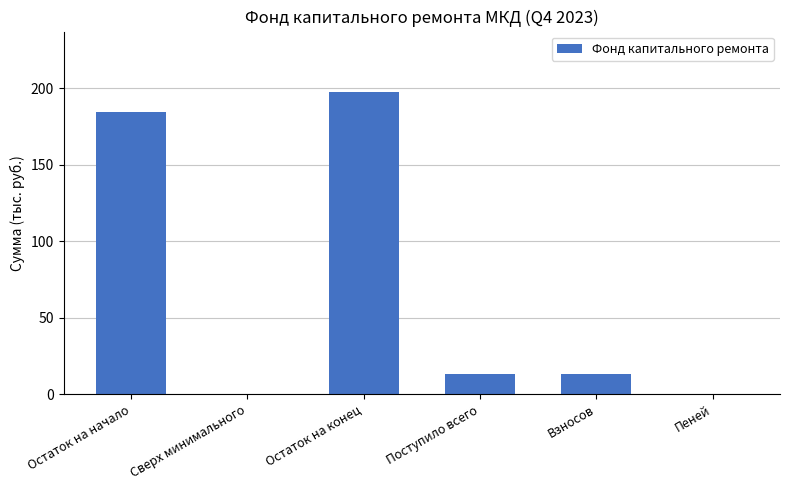

The value at Поступило всего is 13.2. True or false?

True